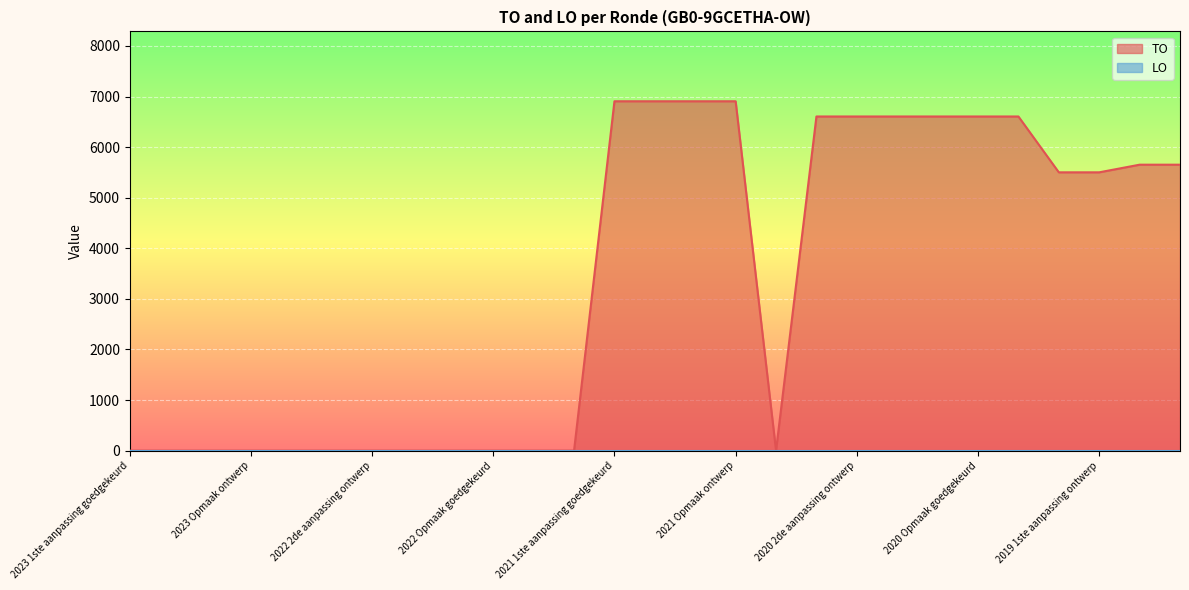

Which series has the largest total across all categories?

TO